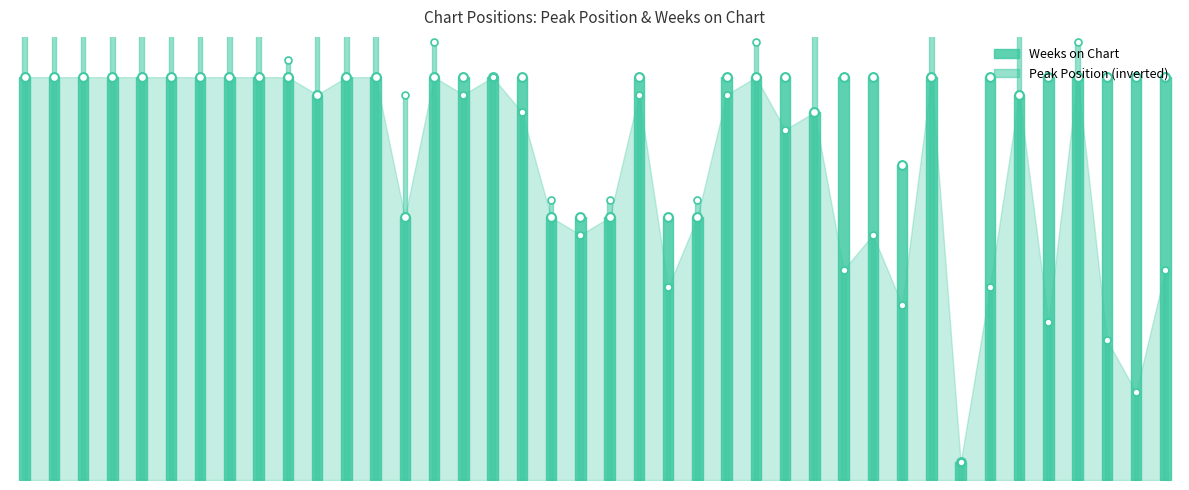

Which series contains the highest Y value?

Peak Position